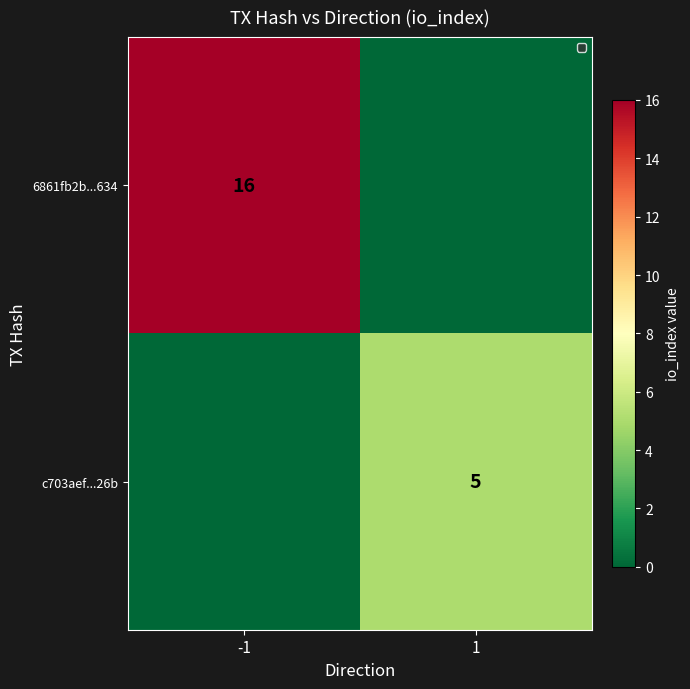

Is it true that 6861fb2b...634 equals 16 at -1?

True